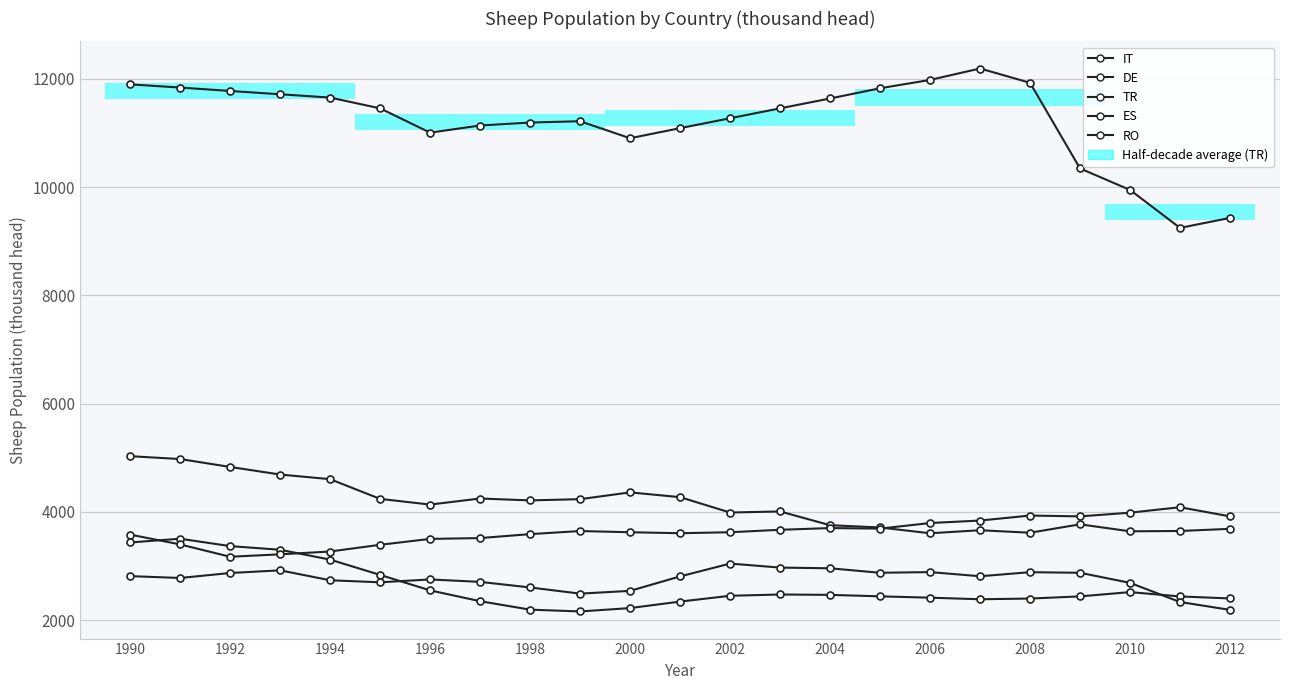

At which label is ES closest to 3628?

2000